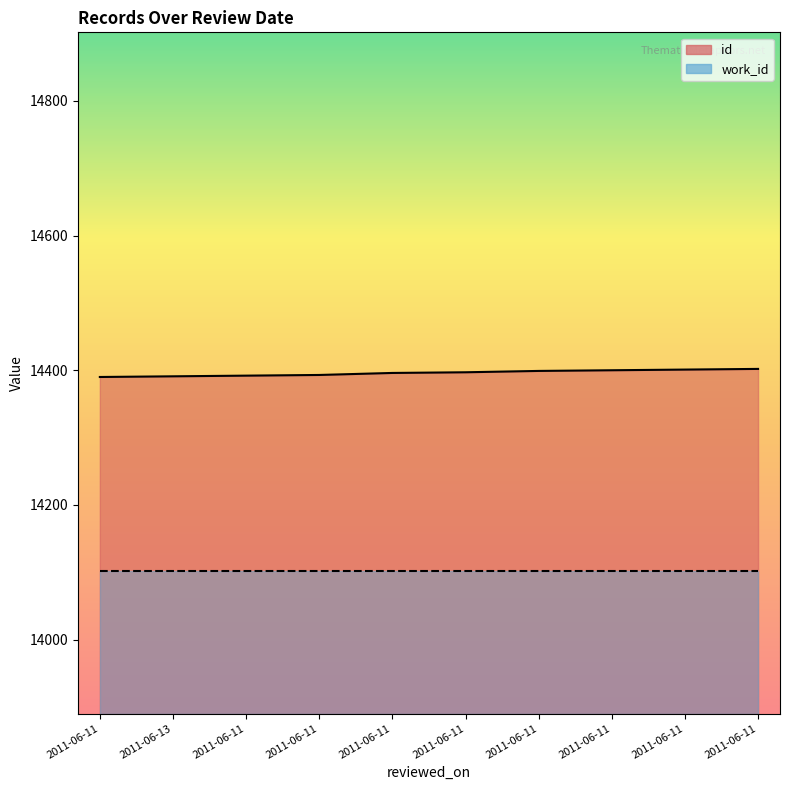

At which category does the chart reach its peak across all series?

2011-06-11